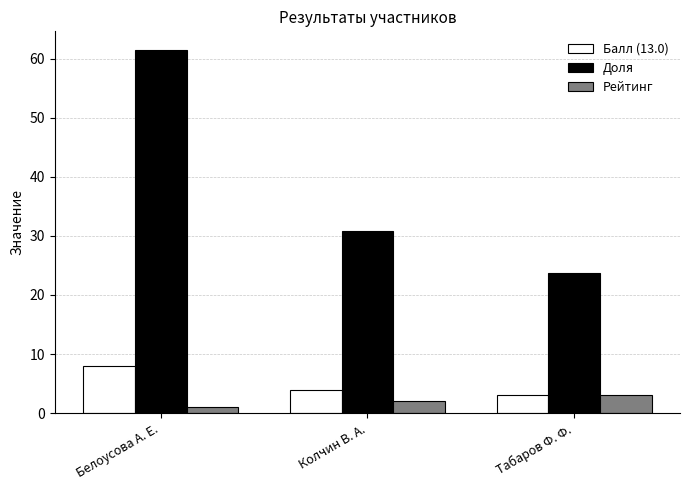

What is the minimum value shown in the chart?

1.0